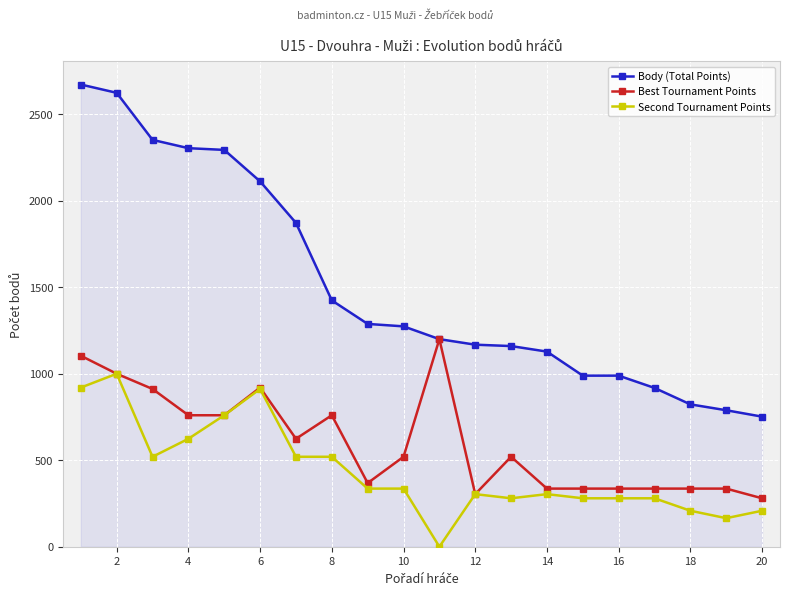

True or false: Body (Total Points) and Second Tournament Points cross at least once.

False